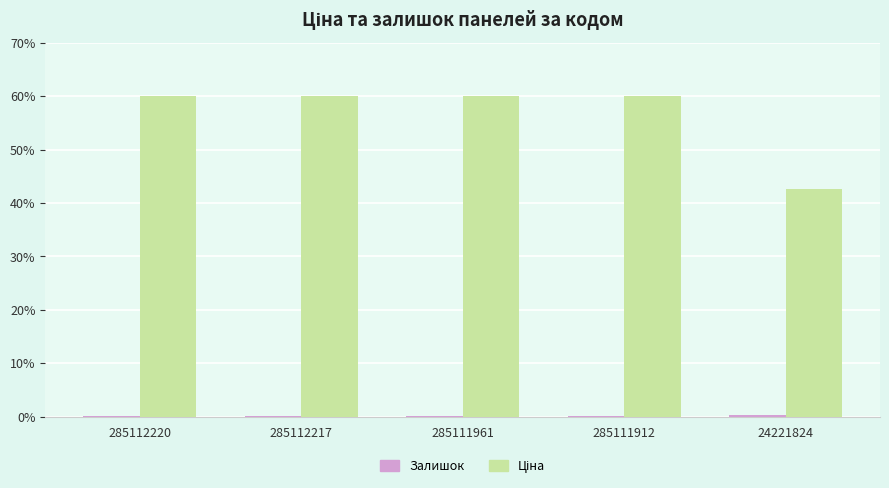

Which series has the largest range (max minus min)?

Ціна